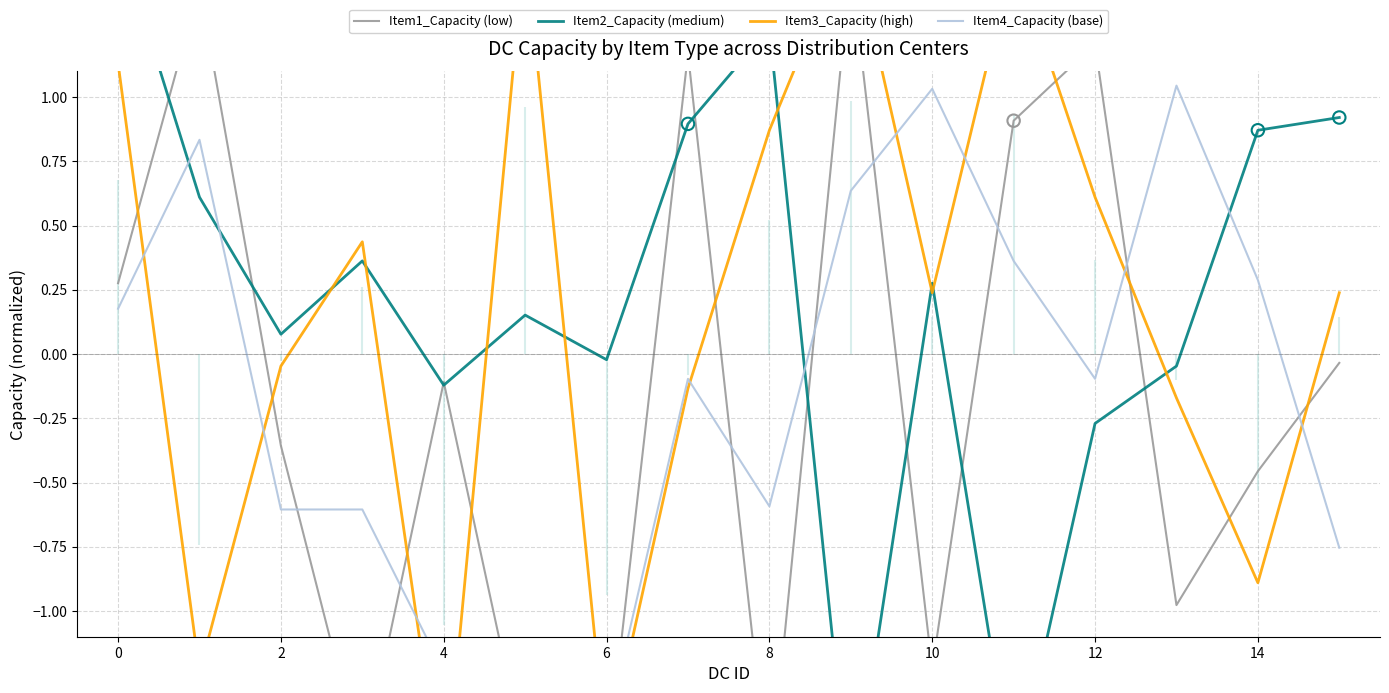

What are all the series names shown in the legend?

Item1_Capacity (low), Item2_Capacity (medium), Item3_Capacity (high), Item4_Capacity (base)